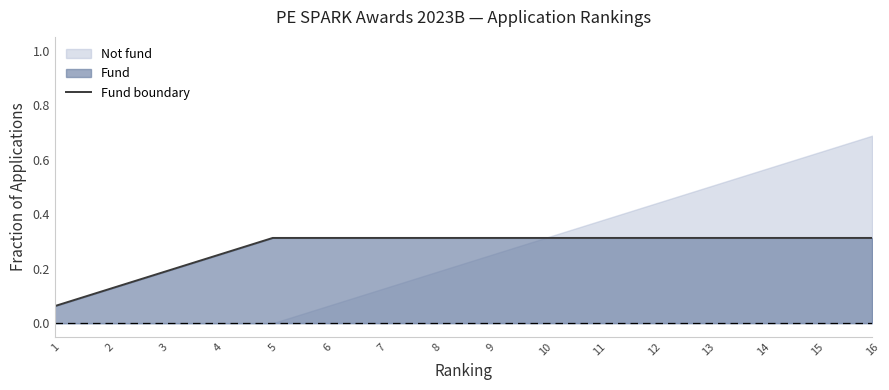

Reading right to left, transcribe all the data shown in this chart.

0.3	0.3	0.3	0.3	0.3	0.3	0.3	0.3	0.3	0.3	0.3	0.3	0.2	0.2	0.1	0.1